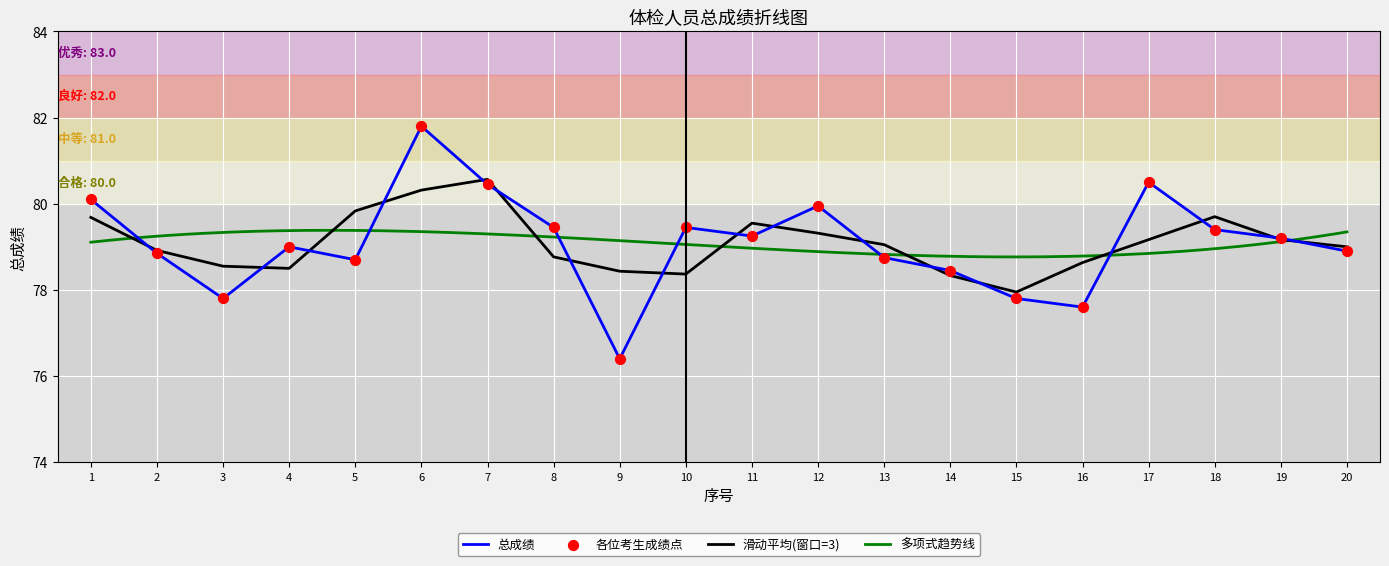

What is the change in value from 4 to 11?

+0.2